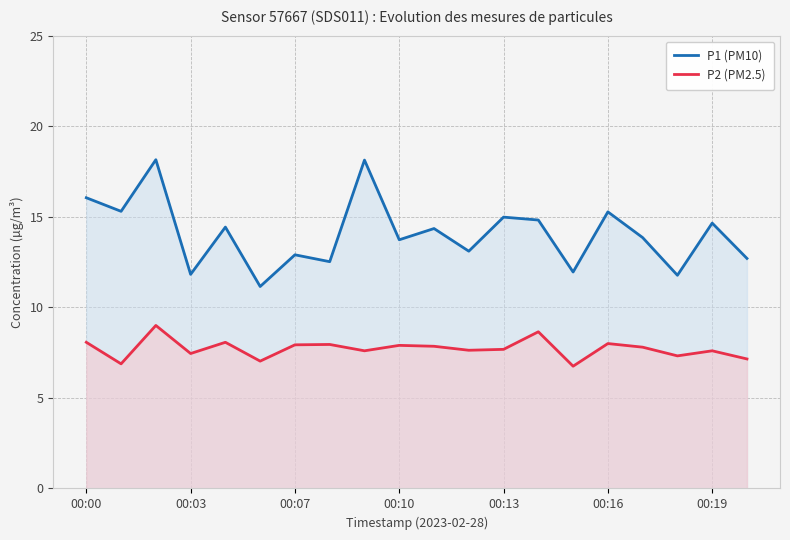

True or false: P1 (PM10) and P2 (PM2.5) intersect in this chart.

False